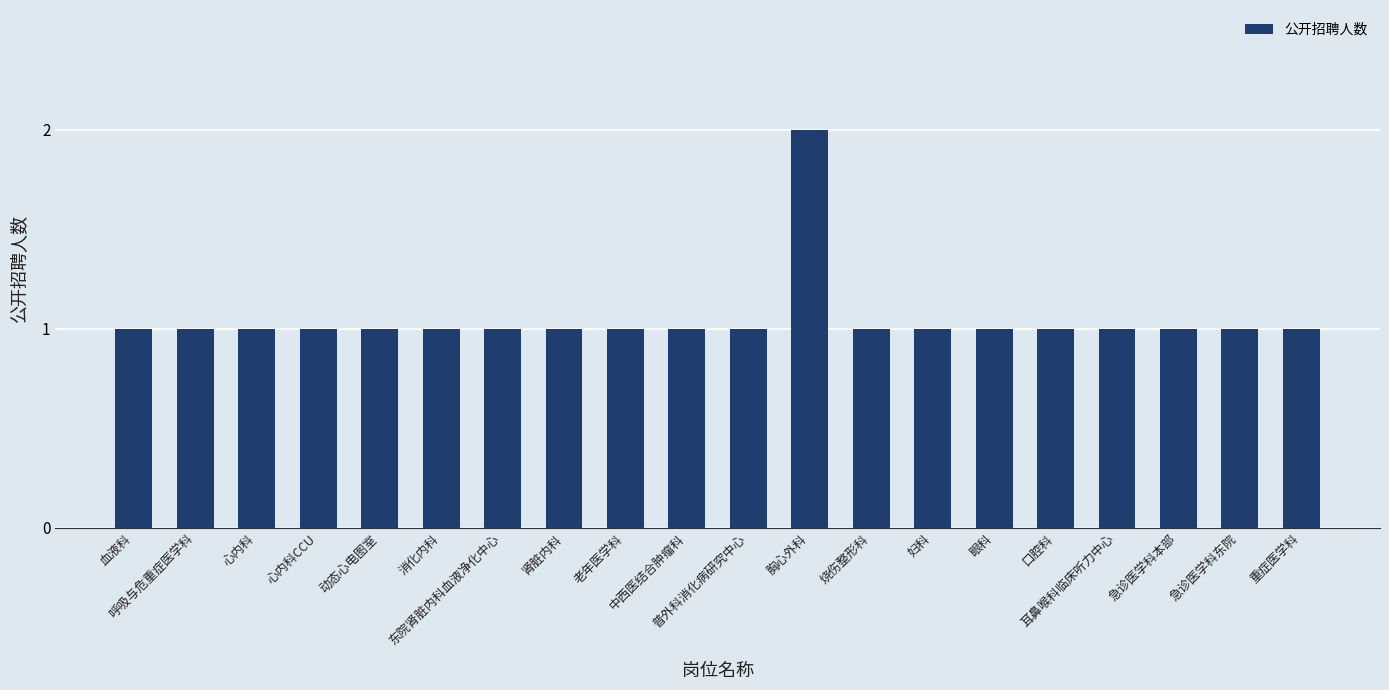

What is the difference between the maximum and minimum values?

1